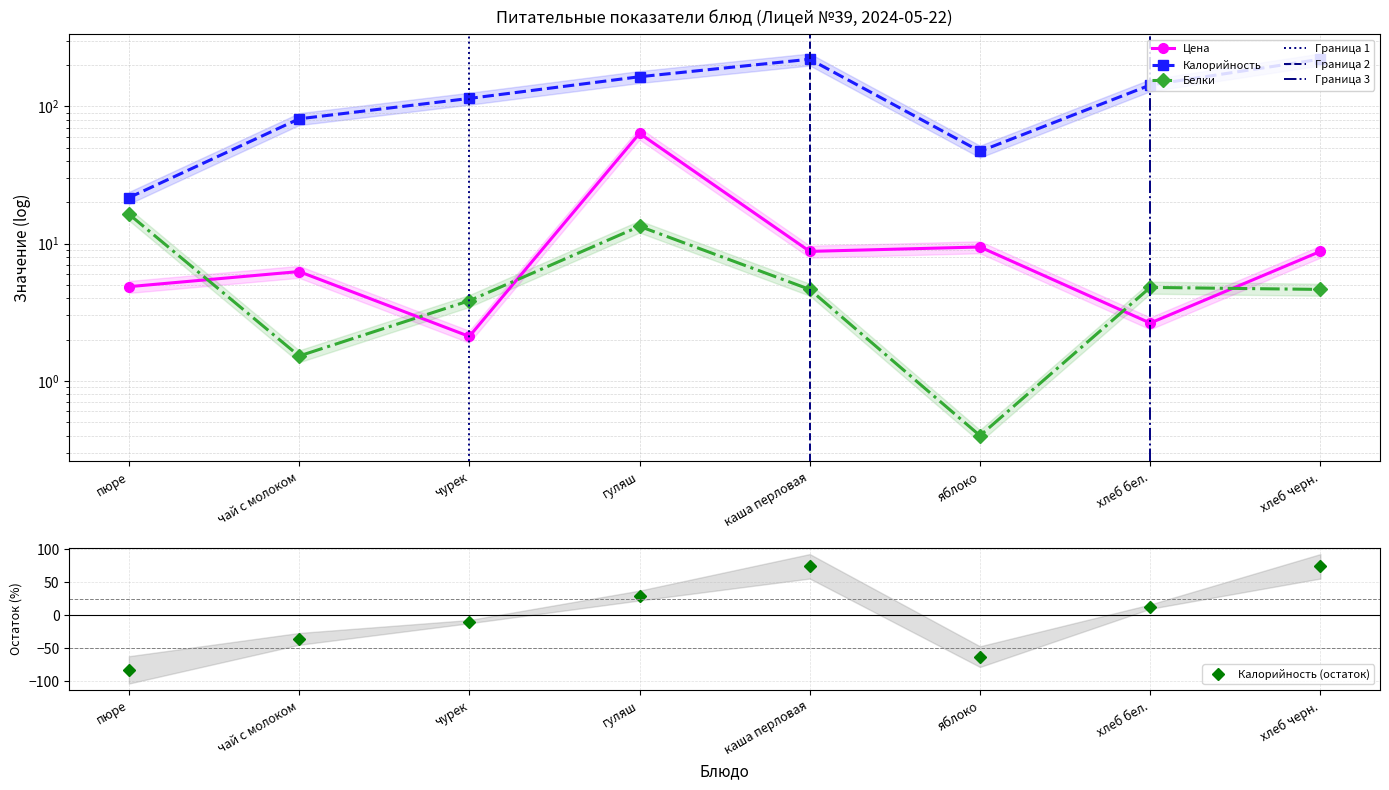

At which label does Калорийность first exceed 142?

гуляш